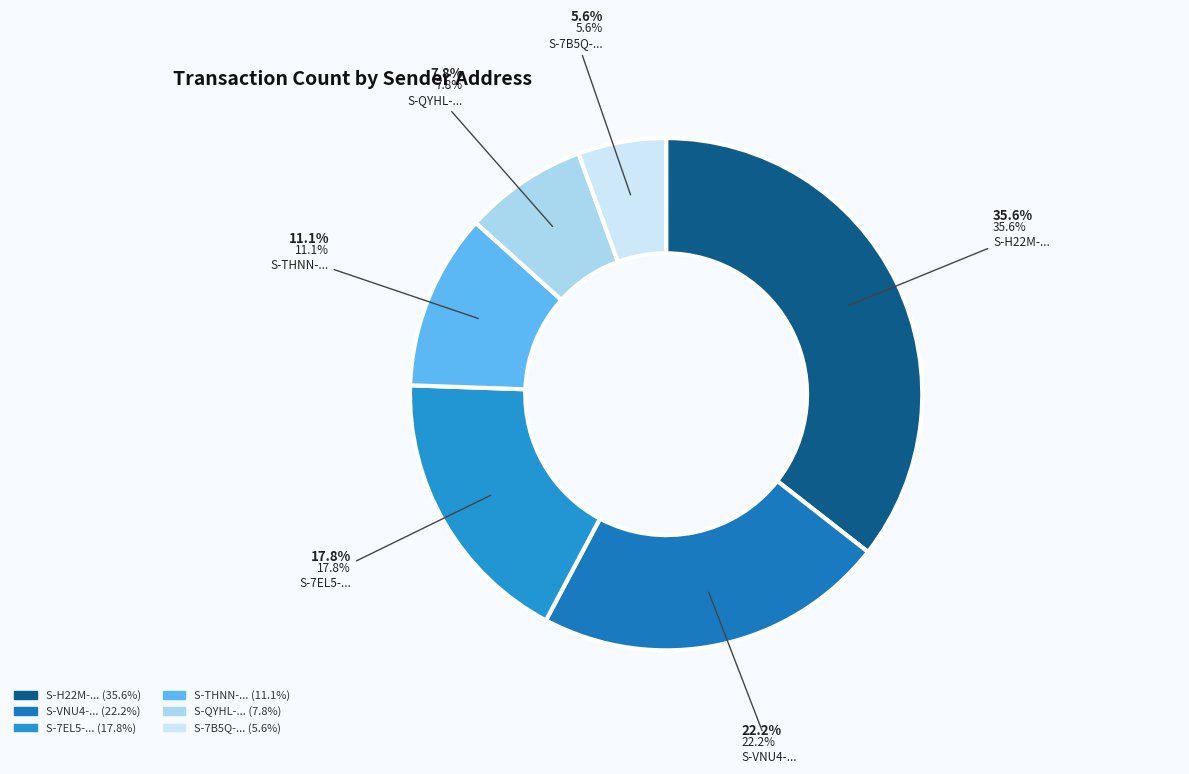

True or false: S-7EL5-6J58-CD7C-5TMZW accounts for 18% of the total.

True